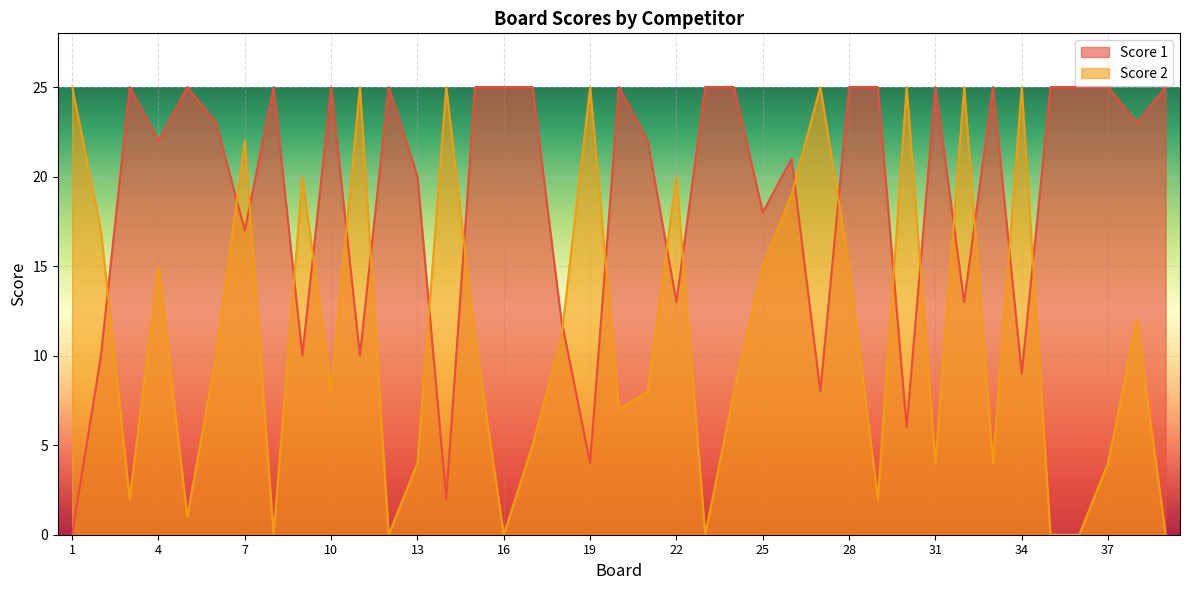

Which series changed the most between 20 and 30?

Score 1